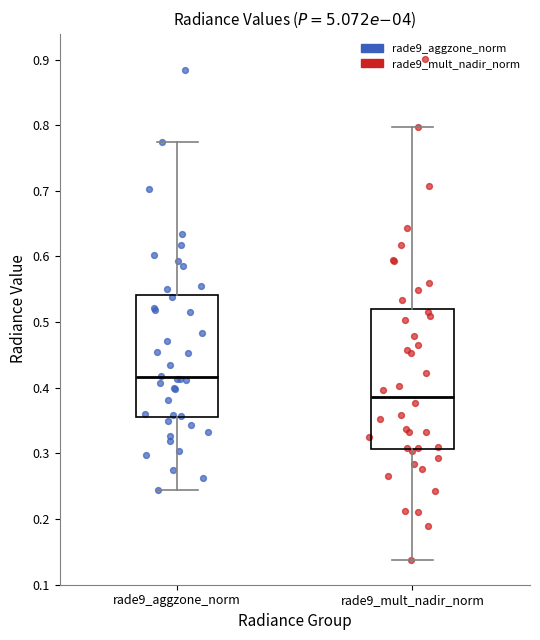

Where does the median line of the box for rade9_mult_nadir_norm sit on the y-axis? The values are not printed on the chart, so give them approximately, as read against the axis.

0.39